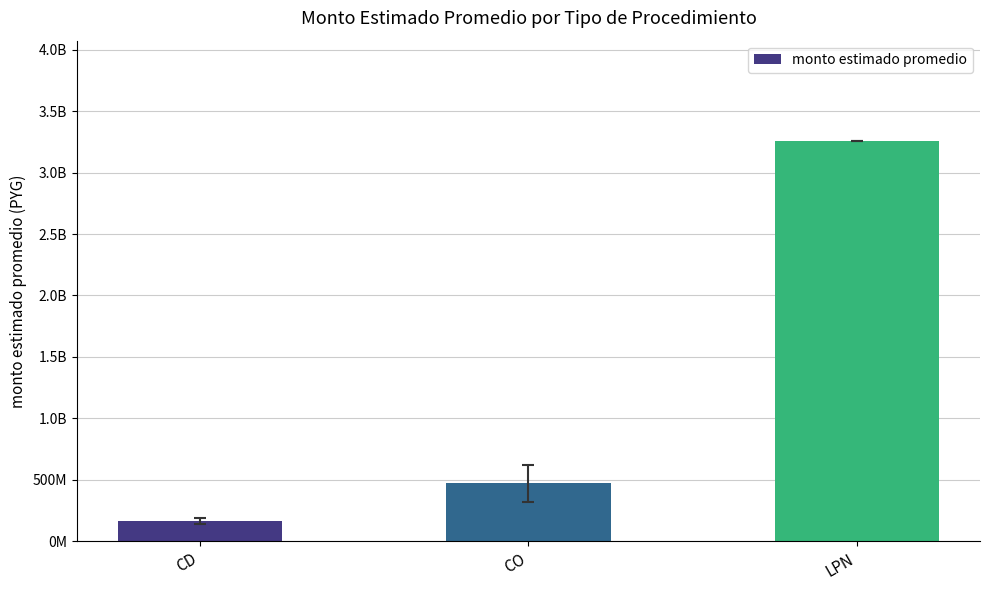

Where is the data nearest to the value 1712209433?

CO